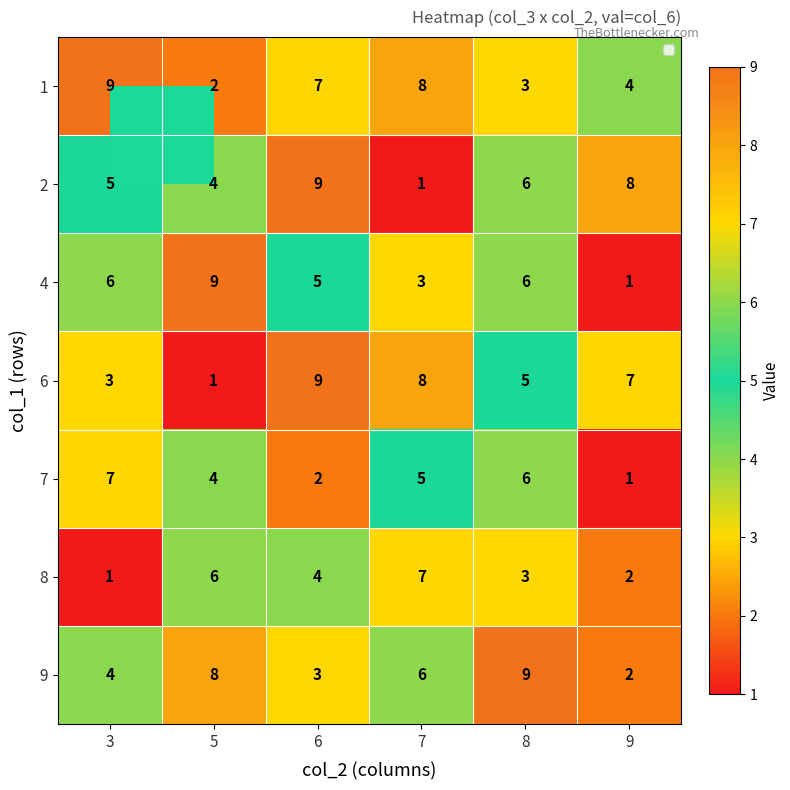

Which category has the lowest value in the 4 series?

9